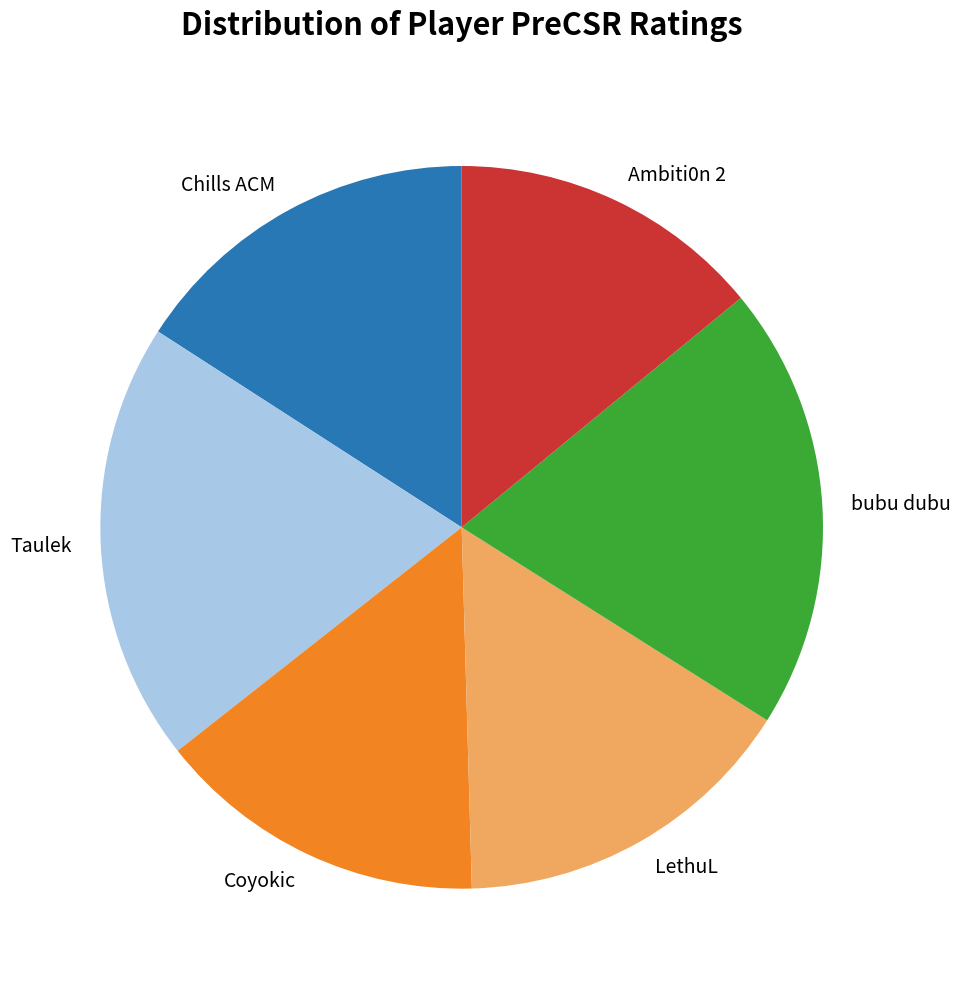

The bubu dubu slice represents 10% of the pie. True or false?

False